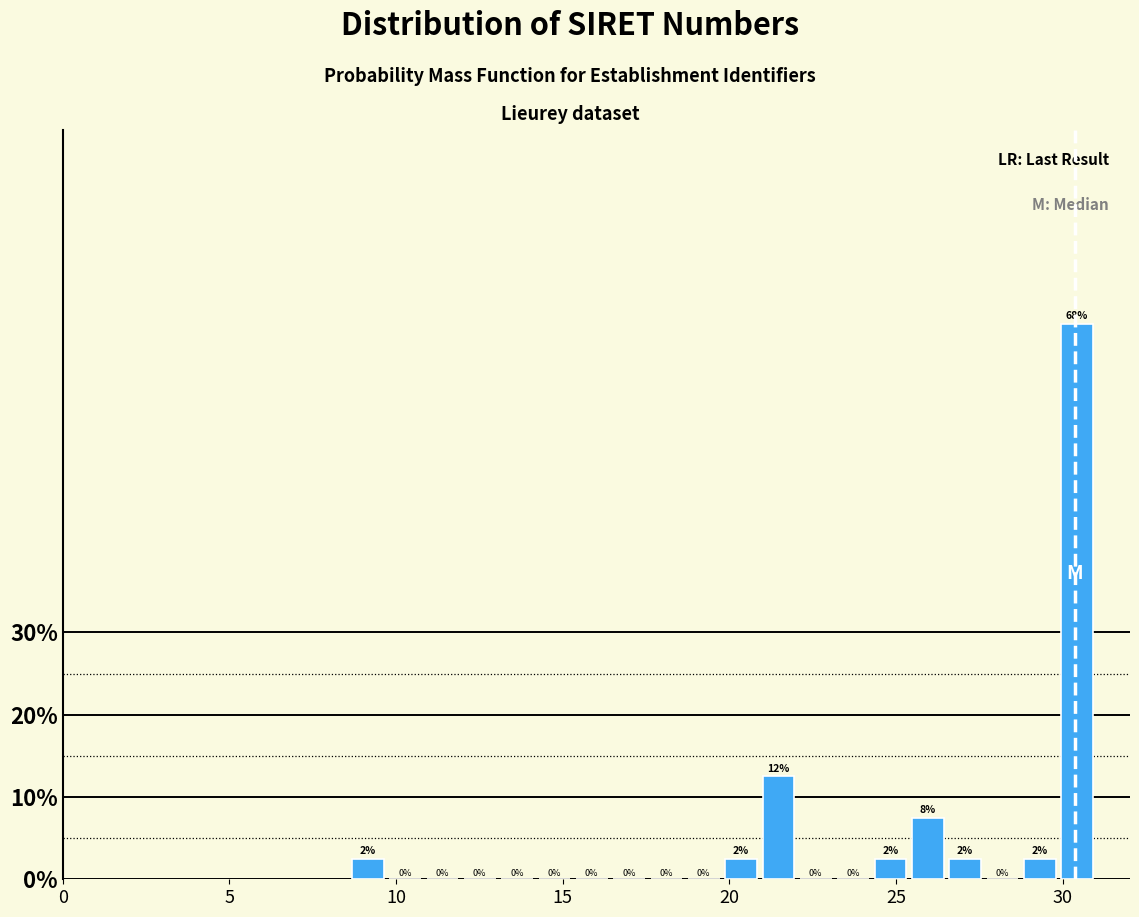

Read against the x-axis, roughly where is the centre of the tallest bar?

30.5